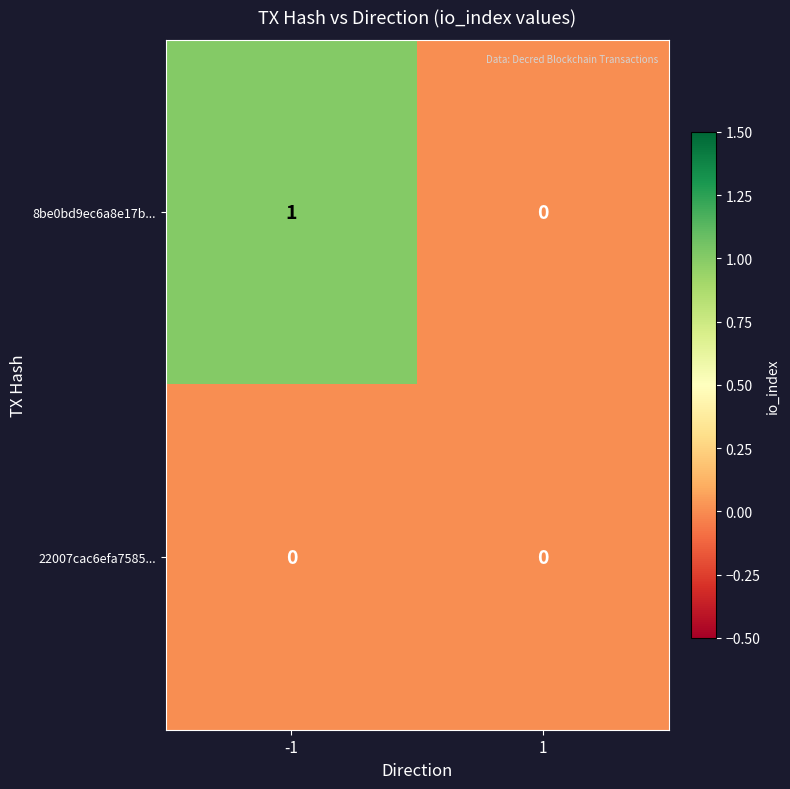

What is the total value across all series at -1?

1